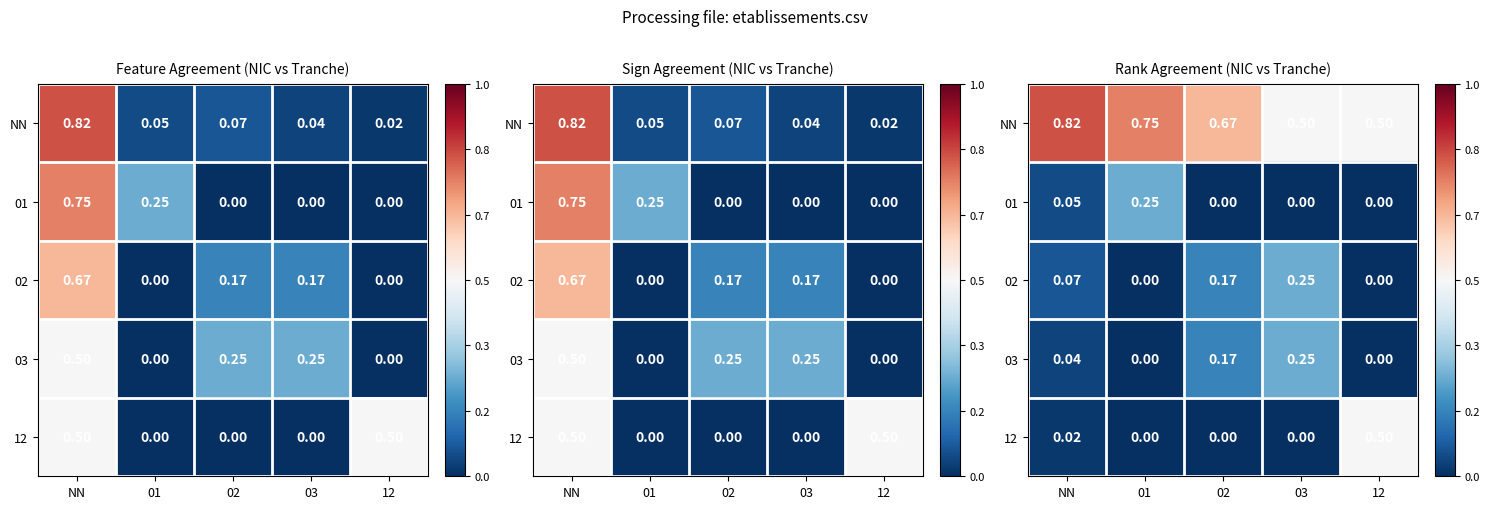

At how many categories does at least one series exceed 0?

5